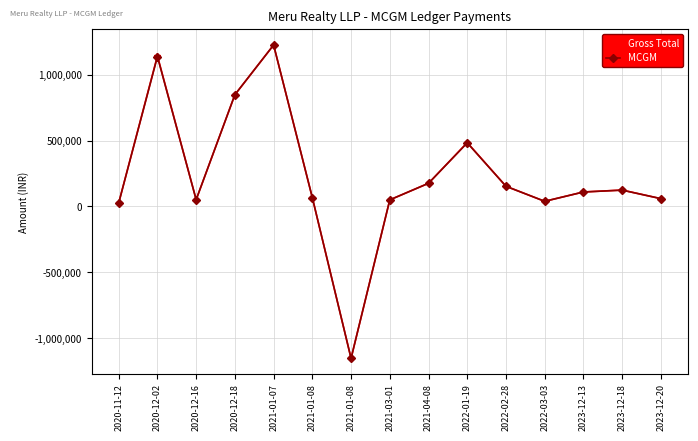

True or false: Gross Total and MCGM intersect in this chart.

False